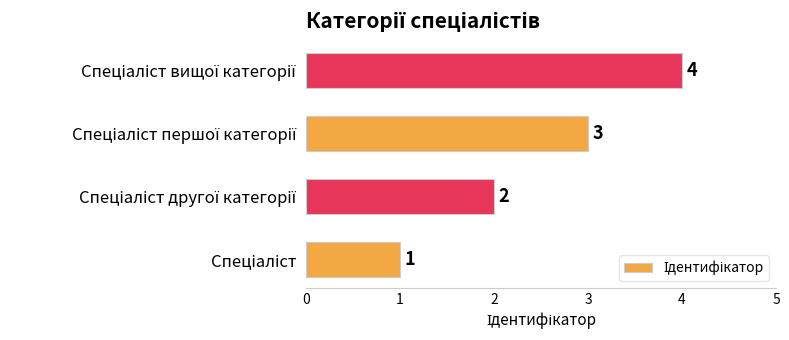

Count the values in the range 2 to 4.

3